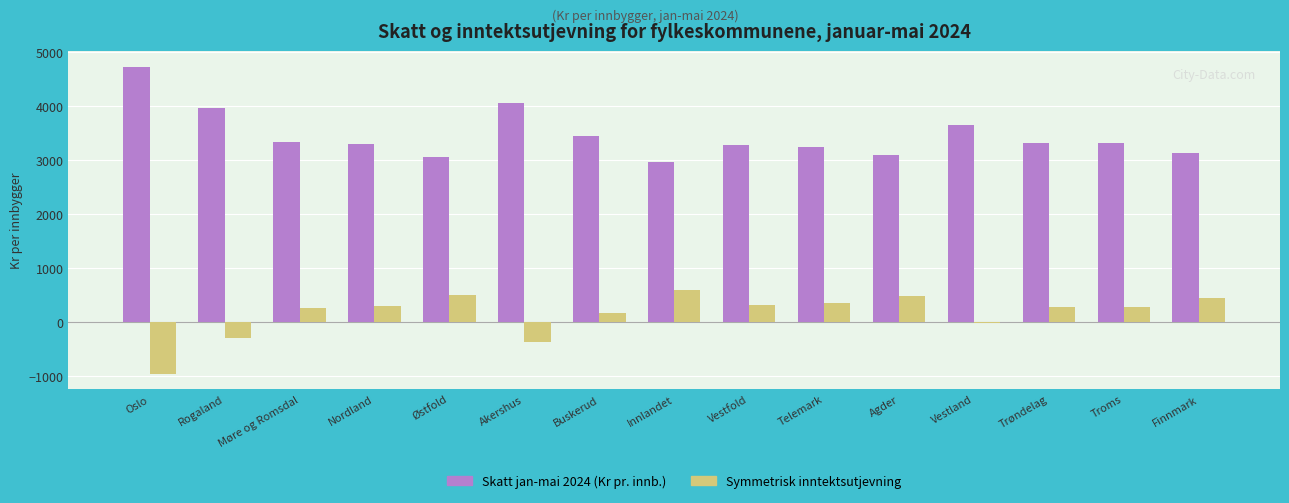

What is the greatest value displayed?

4732.9